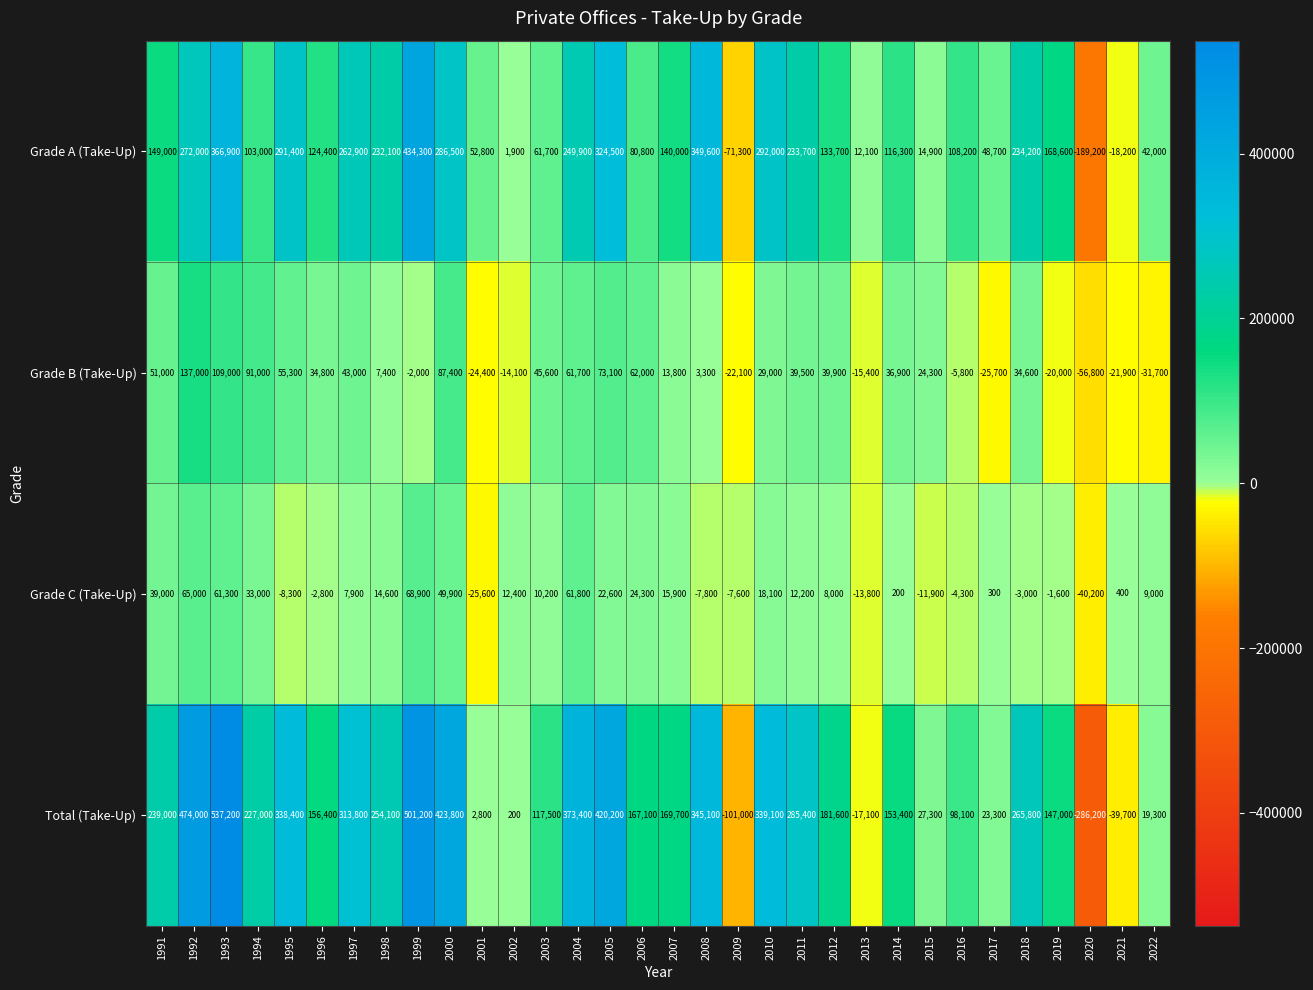

What is the minimum value shown in the chart?

-286200